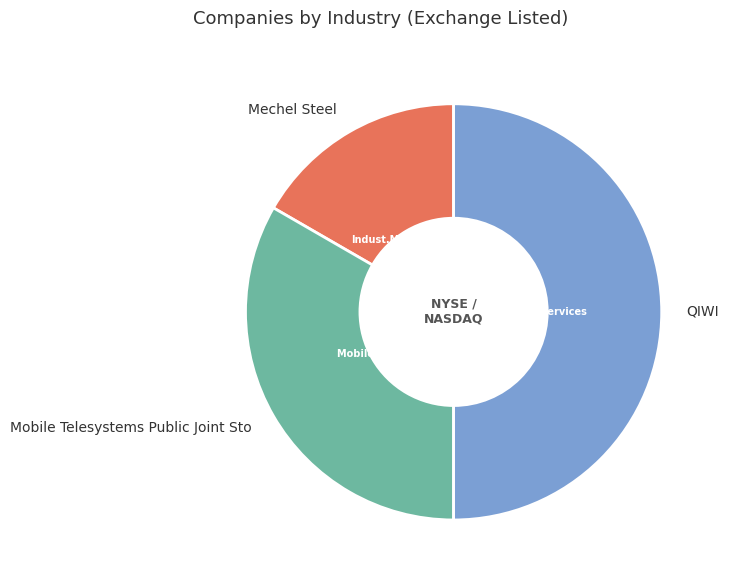

Is Mechel Steel the majority of the pie?

No